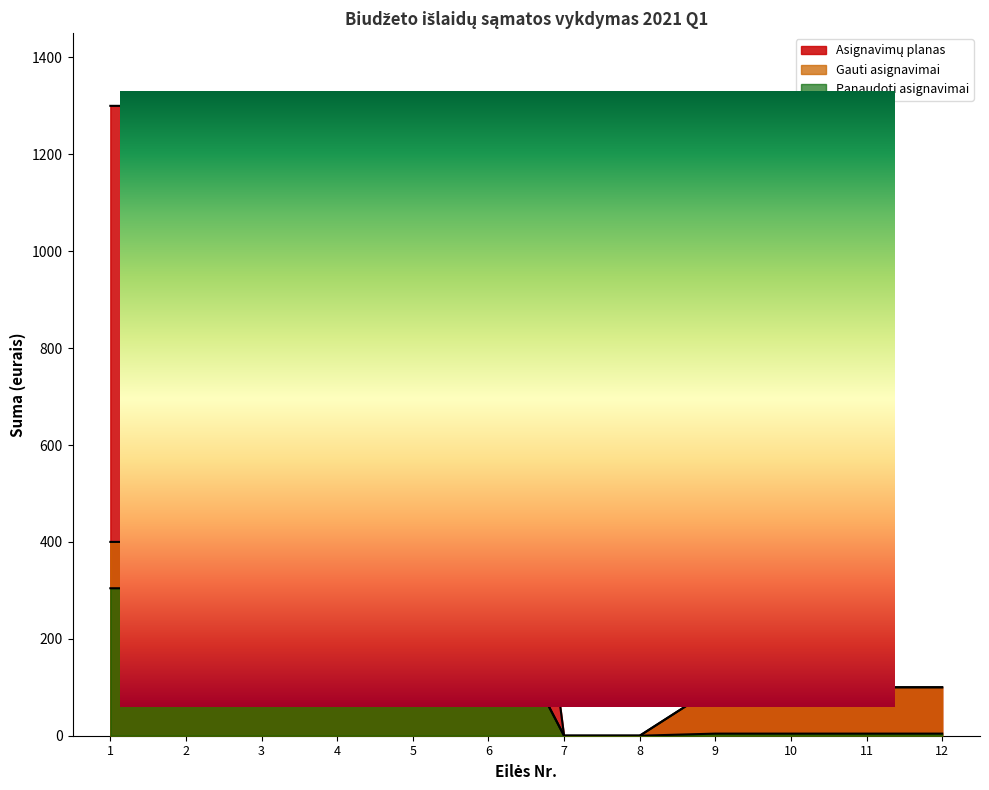

Which series has the largest total across all categories?

Asignavimų planas